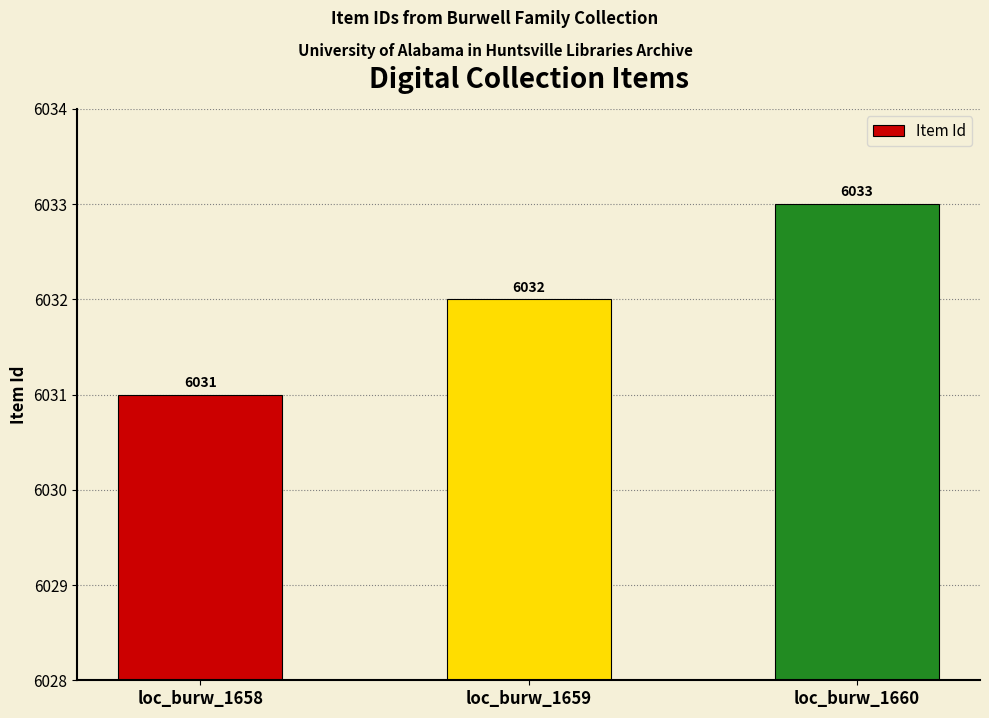

Reading left to right, what are all the values shown in this chart?

6031	6032	6033